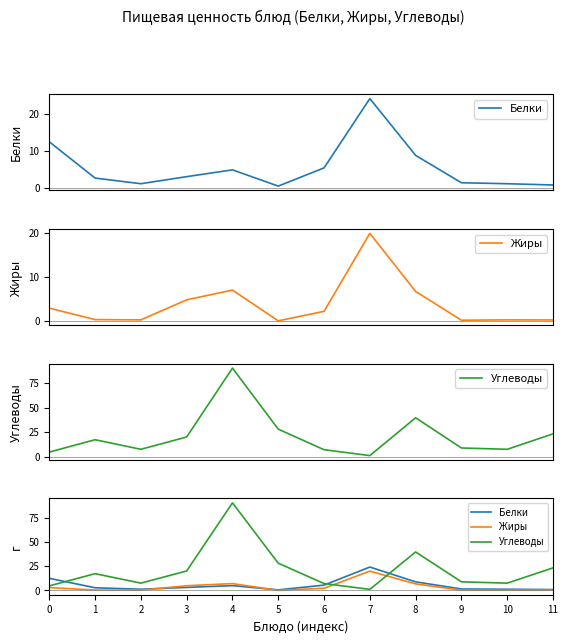

The value of Жиры at 0 is 3.9. True or false?

False